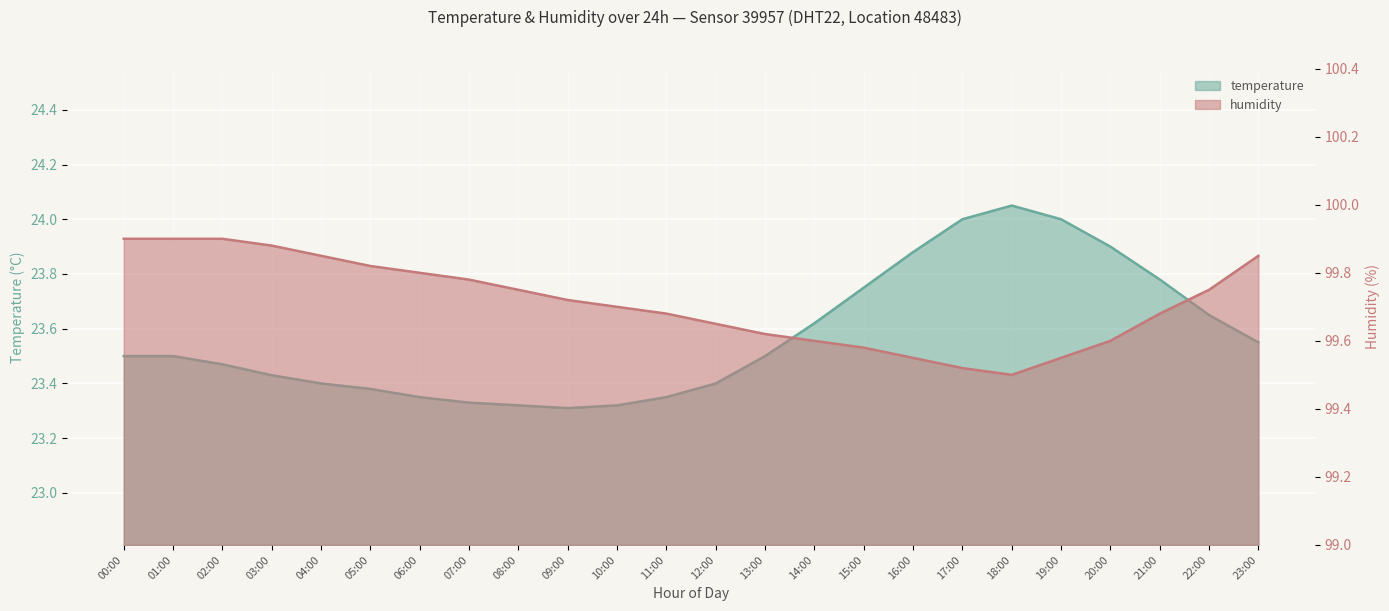

Reading left to right, what are all the values shown in this chart?

temperature: 00:00=23.5	01:00=23.5	02:00=23.5	03:00=23.4	04:00=23.4	05:00=23.4	06:00=23.4	07:00=23.3	08:00=23.3	09:00=23.3	10:00=23.3	11:00=23.4	12:00=23.4	13:00=23.5	14:00=23.6	15:00=23.8	16:00=23.9	17:00=24.0	18:00=24.1	19:00=24.0	20:00=23.9	21:00=23.8	22:00=23.6	23:00=23.6
humidity: 00:00=99.9	01:00=99.9	02:00=99.9	03:00=99.9	04:00=99.8	05:00=99.8	06:00=99.8	07:00=99.8	08:00=99.8	09:00=99.7	10:00=99.7	11:00=99.7	12:00=99.7	13:00=99.6	14:00=99.6	15:00=99.6	16:00=99.5	17:00=99.5	18:00=99.5	19:00=99.5	20:00=99.6	21:00=99.7	22:00=99.8	23:00=99.8